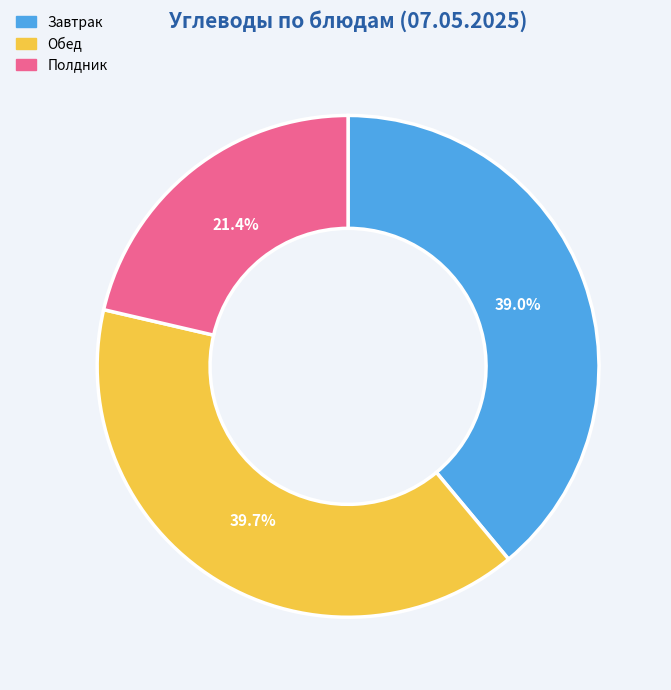

What percentage do Обед and Завтрак together represent?

78.6%